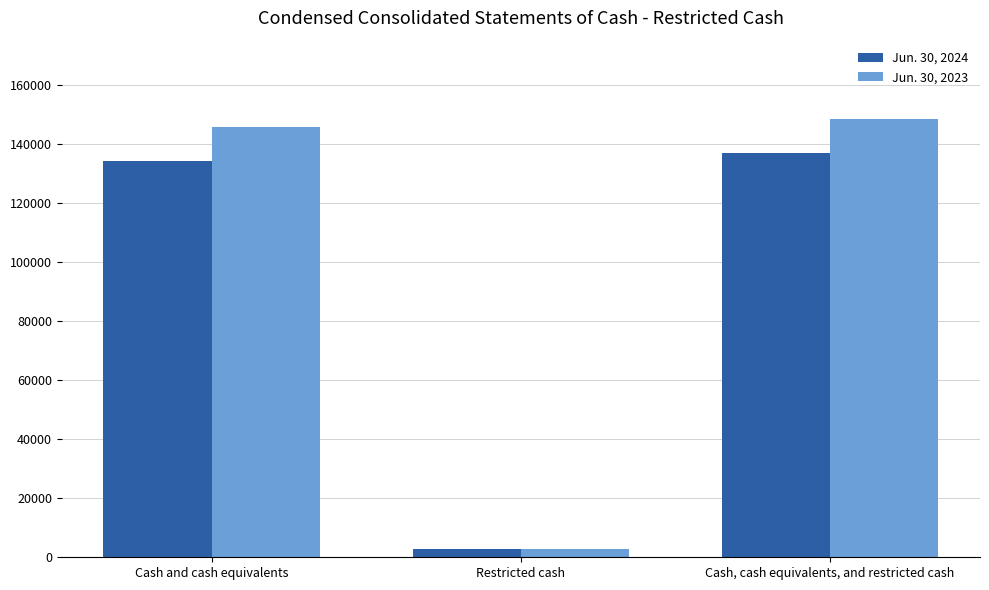

What value does the Jun. 30, 2024 series have at Restricted cash, to the nearest 10?

2710